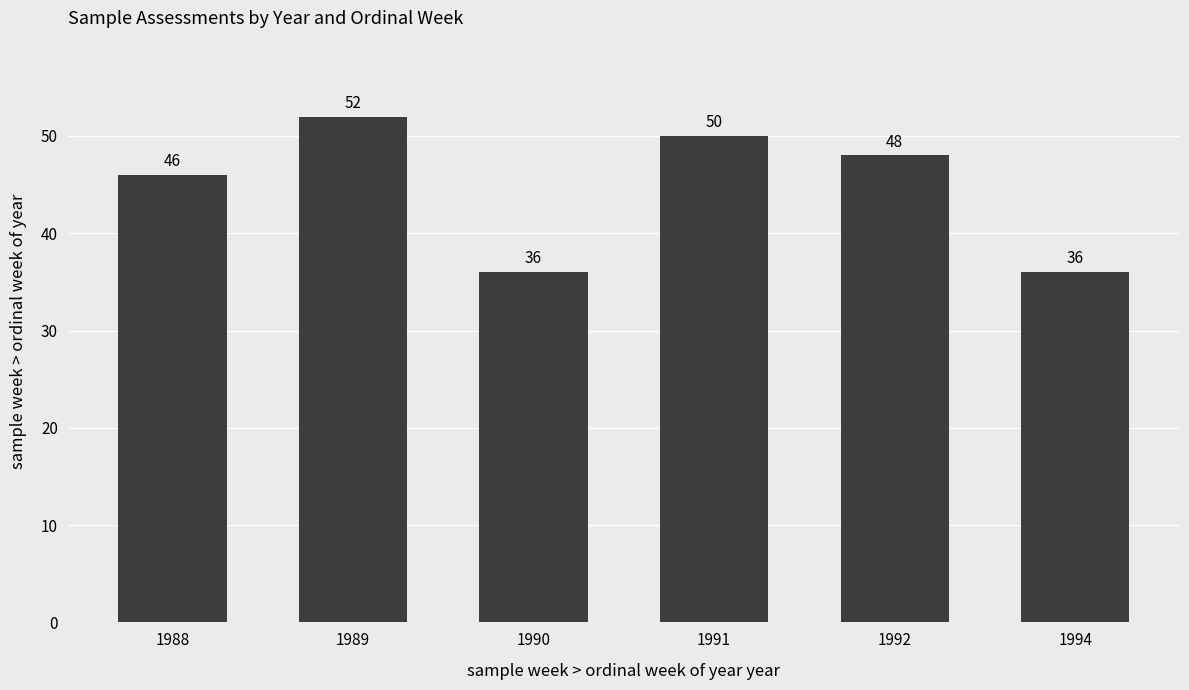

At which label does the data first exceed 48?

1989